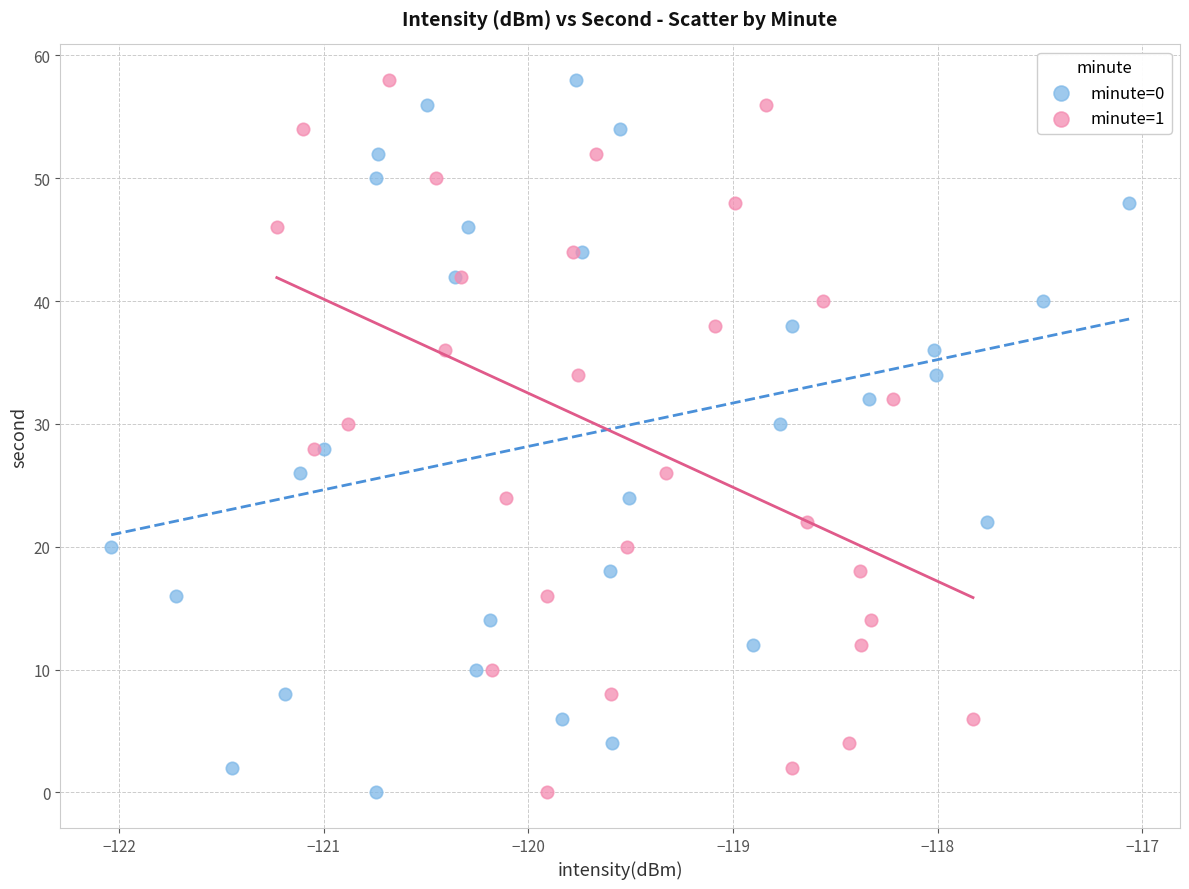

What are all the series names shown in the legend?

minute=0, minute=1